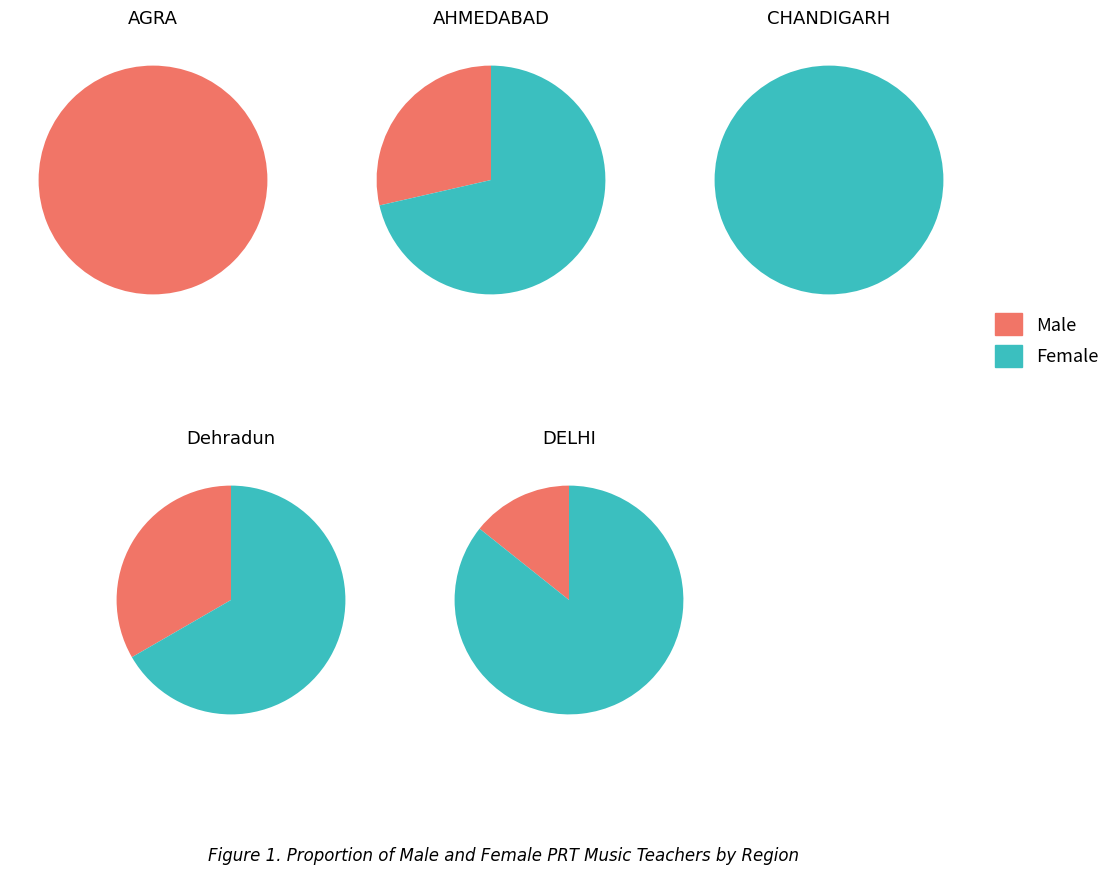

What is the difference between the highest and lowest values at 4?

5